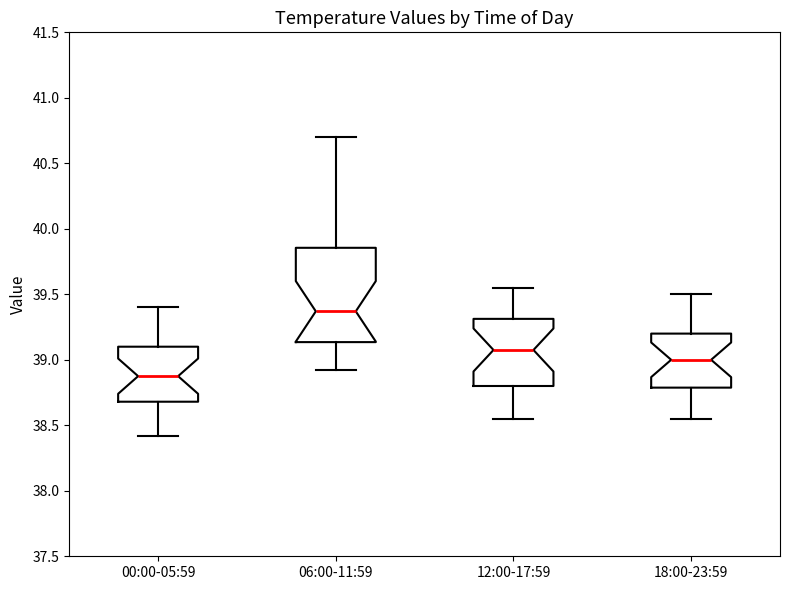

Reading left to right, transcribe this box plot: for each box, give where its median line is, the range the box spans, and where its two whiskers end, as read against the y-axis. The values are not printed on the chart, so give them approximately, as read against the axis.

00:00-05:59: median 38.90, box 38.70 to 39.10, whiskers 38.40 to 39.40
06:00-11:59: median 39.35, box 39.15 to 39.85, whiskers 38.90 to 40.70
12:00-17:59: median 39.10, box 38.80 to 39.30, whiskers 38.55 to 39.55
18:00-23:59: median 39.00, box 38.80 to 39.20, whiskers 38.55 to 39.50